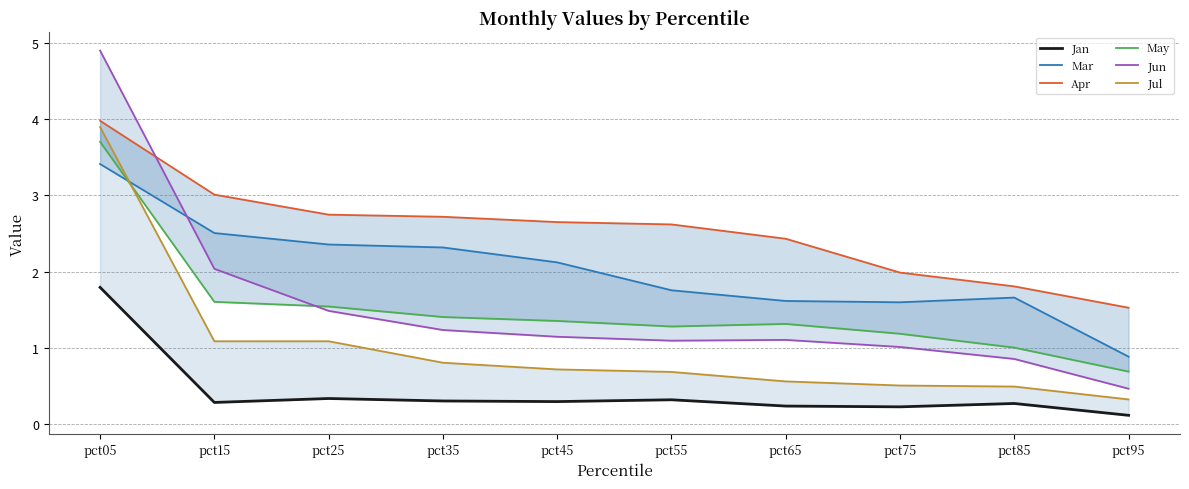

What is the difference between the highest and lowest values at pct65?

2.2